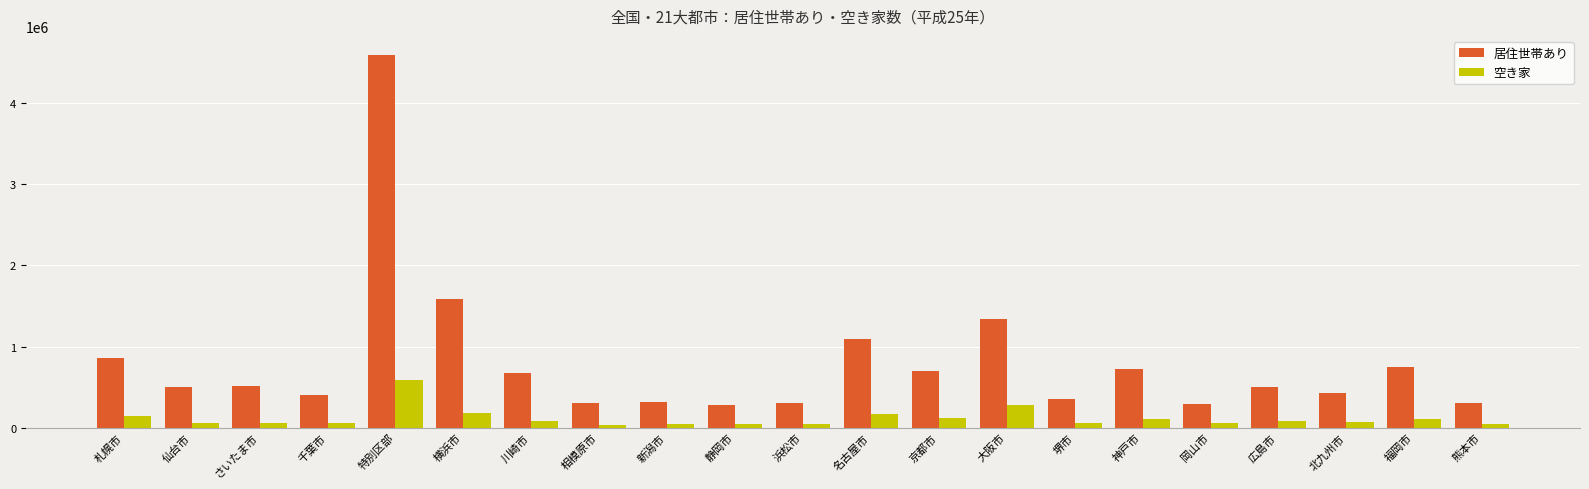

Which series has the largest range (max minus min)?

居住世帯あり